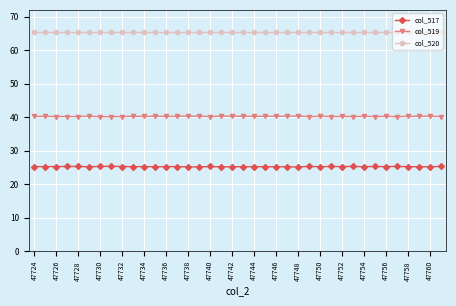

What is the minimum value shown in the chart?

25.2